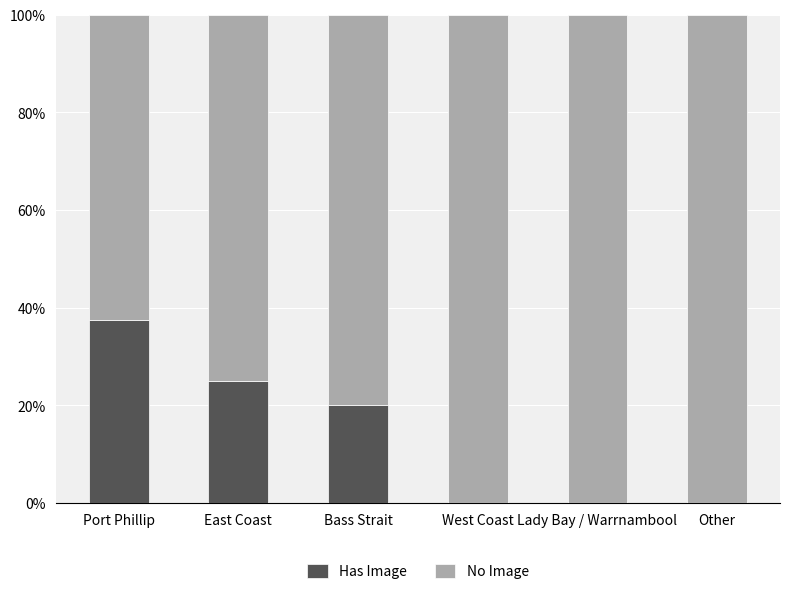

List the series in order of their peak value, highest first.

No Image, Has Image